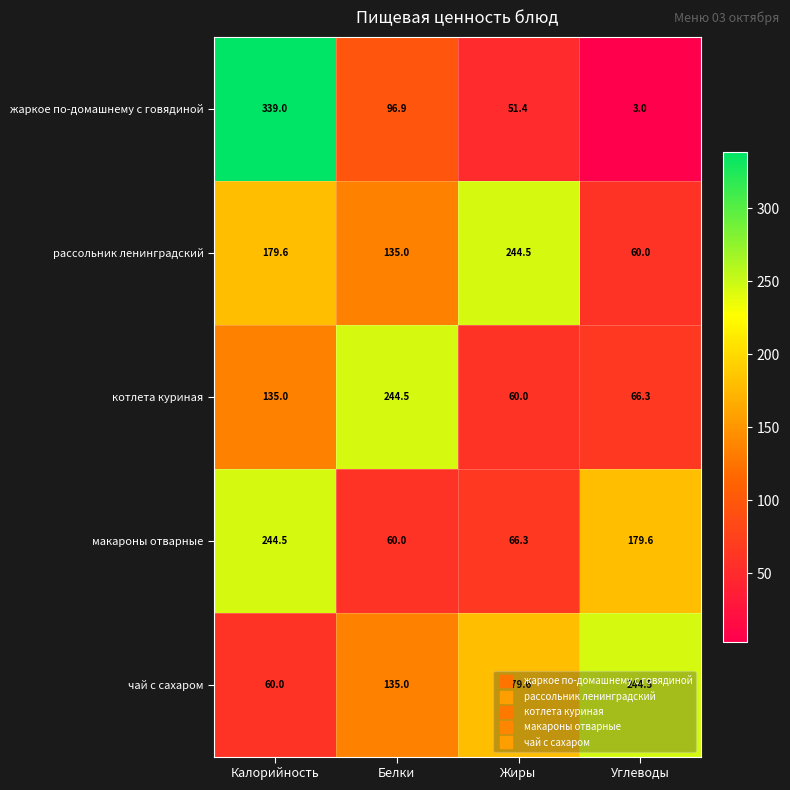

True or false: макароны отварные has a value of 86.6 at Жиры.

False